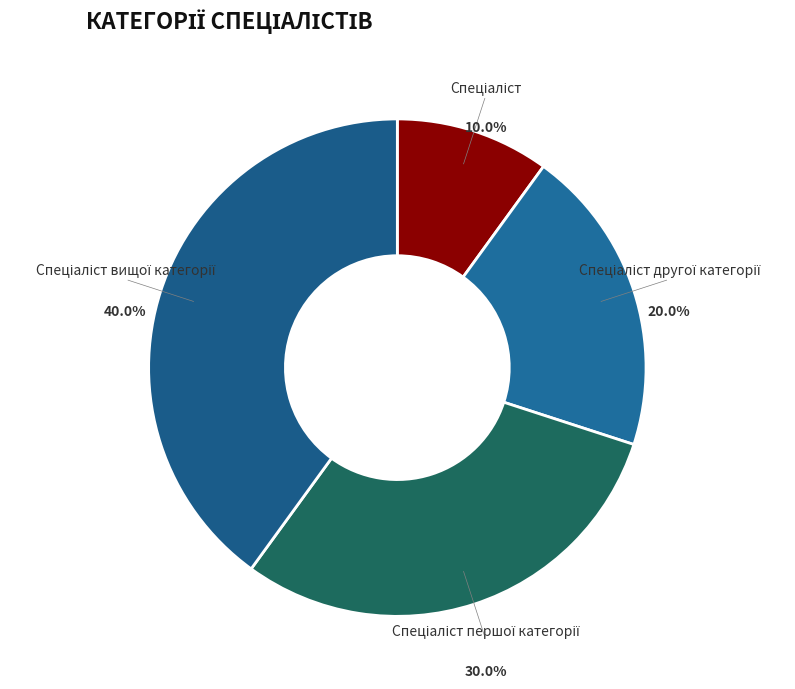

Does any single category account for the majority?

No